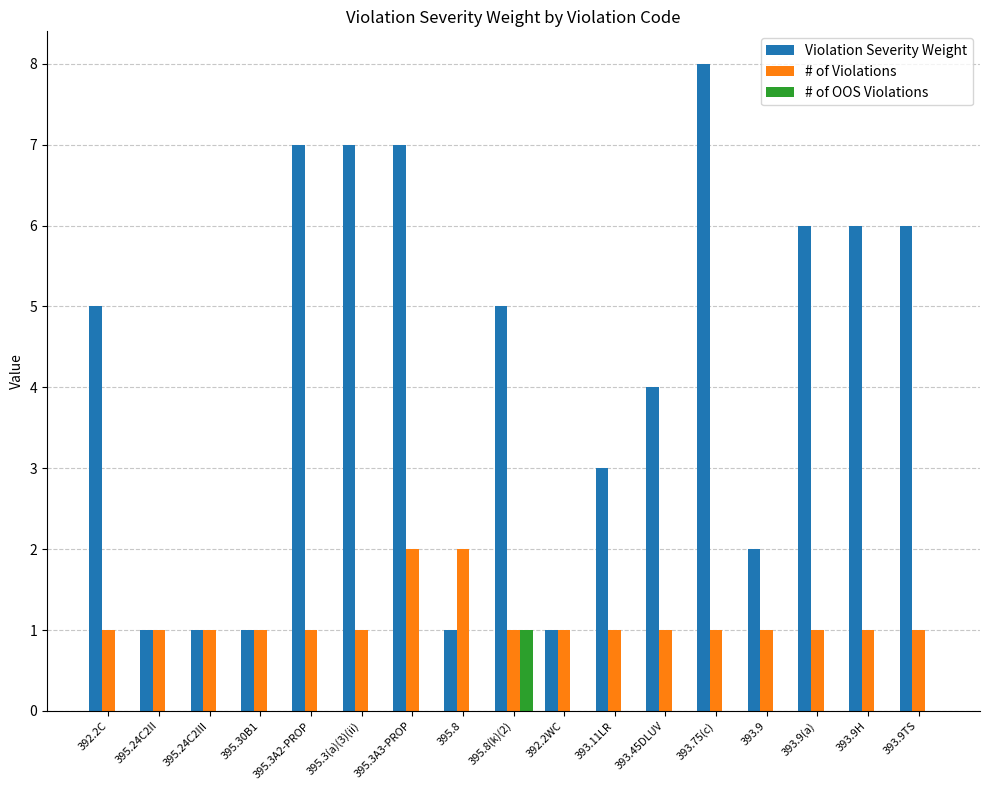

Which series changed the most between 395.3A3-PROP and 393.11LR?

Violation Severity Weight